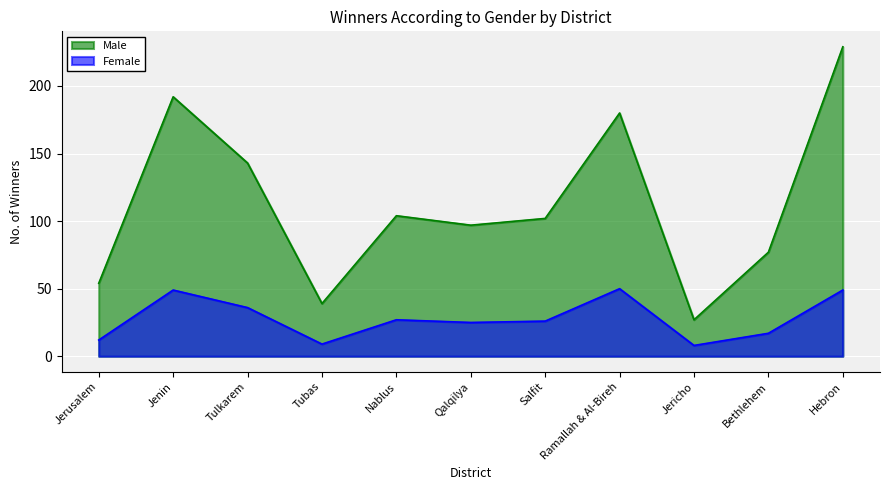

What is the difference between the maximum and minimum values in the Female series?

42